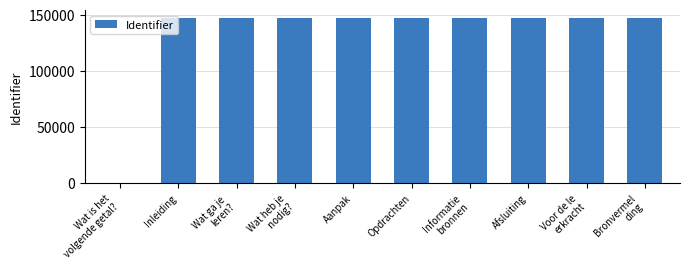

The value at Inleiding is 202094. True or false?

False